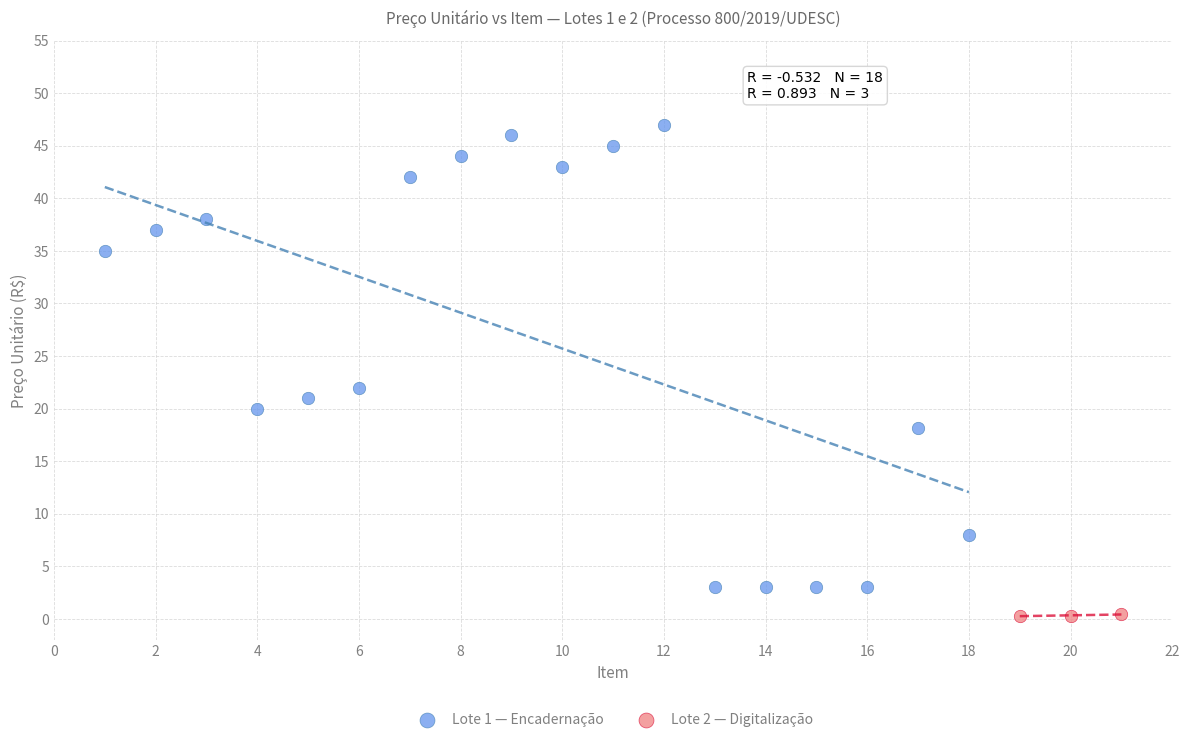

Which series reaches the maximum Y coordinate?

Lote 1 — Encadernação